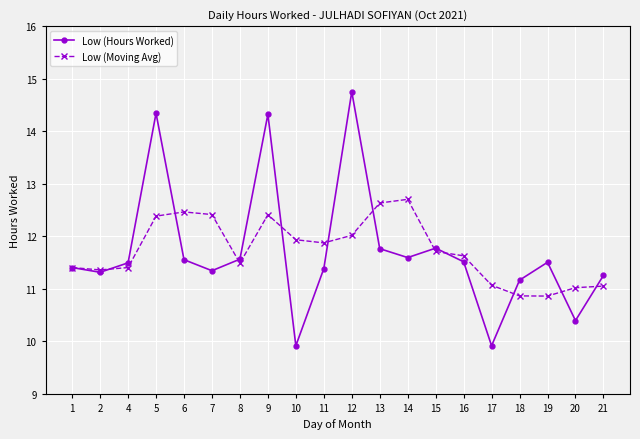

Rank the series by their maximum value, from lowest to highest.

Low (Moving Avg), Low (Hours Worked)